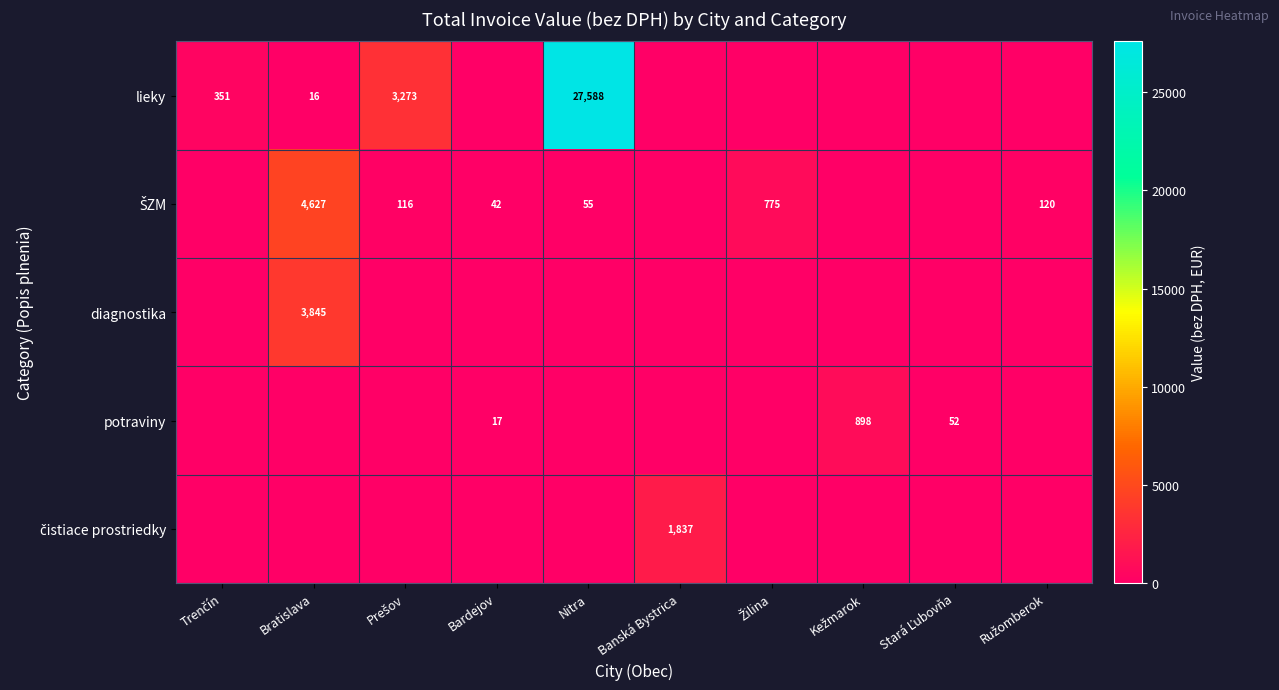

The value of lieky at Bratislava is 15.7. True or false?

True